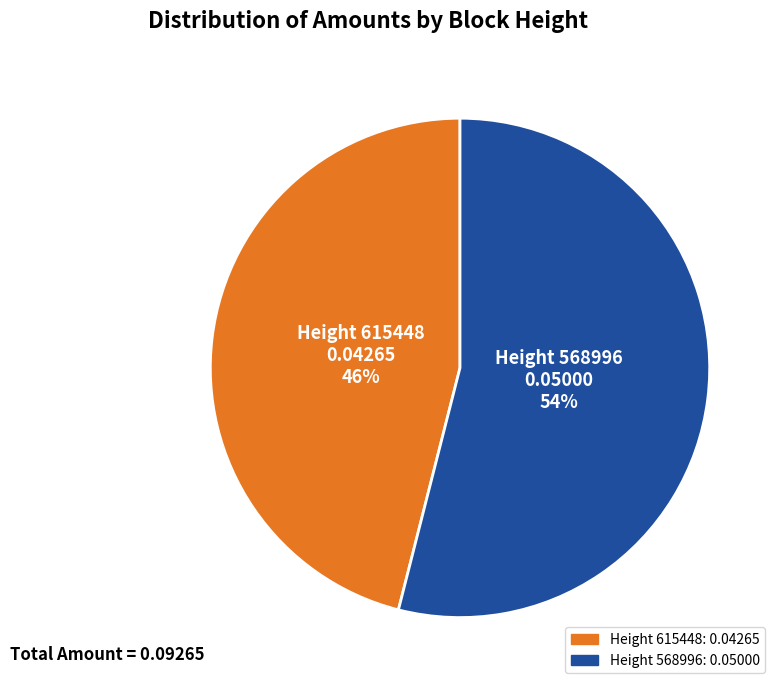

Is there a majority slice in this chart?

Yes